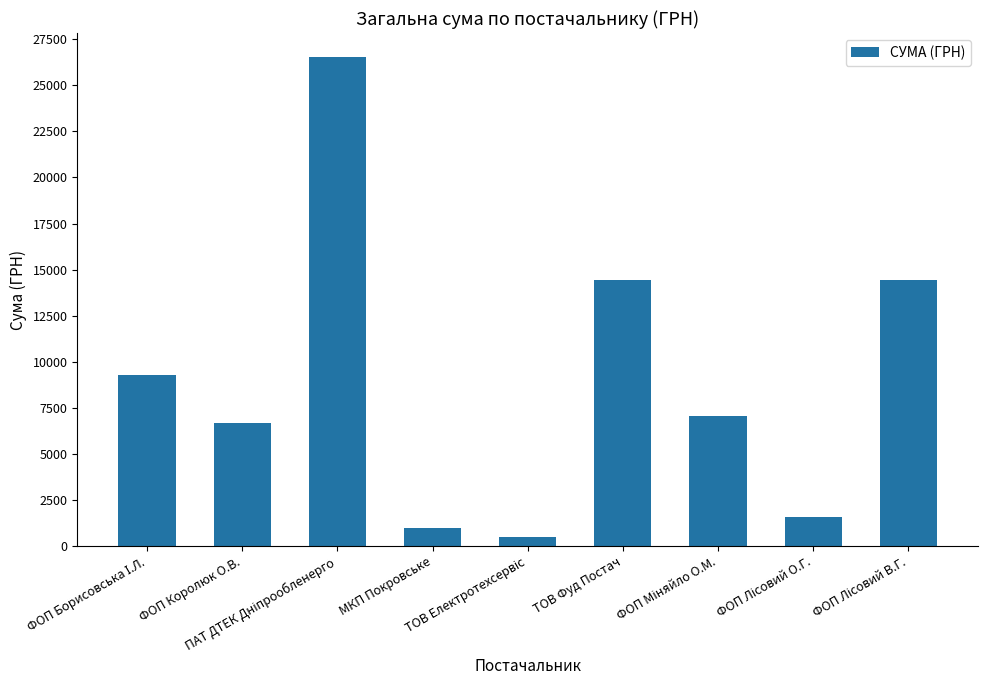

What is the difference between the second highest and second lowest values?

13419.6